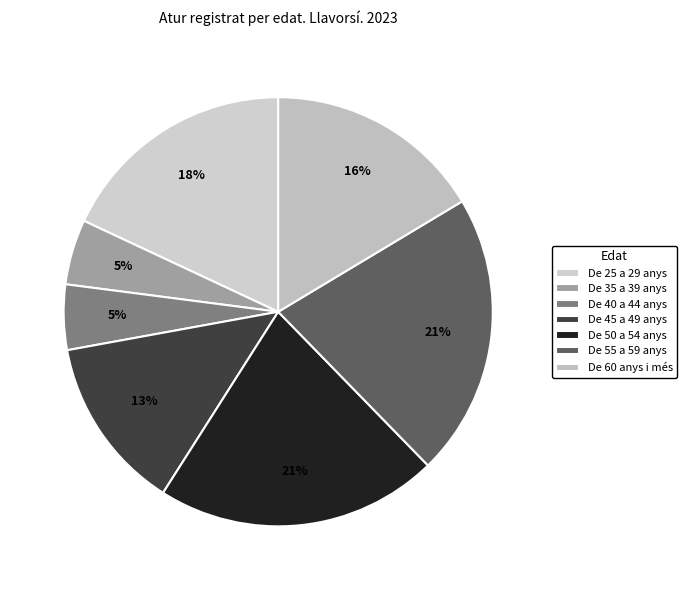

Is there any slice that represents more than half of the pie?

No